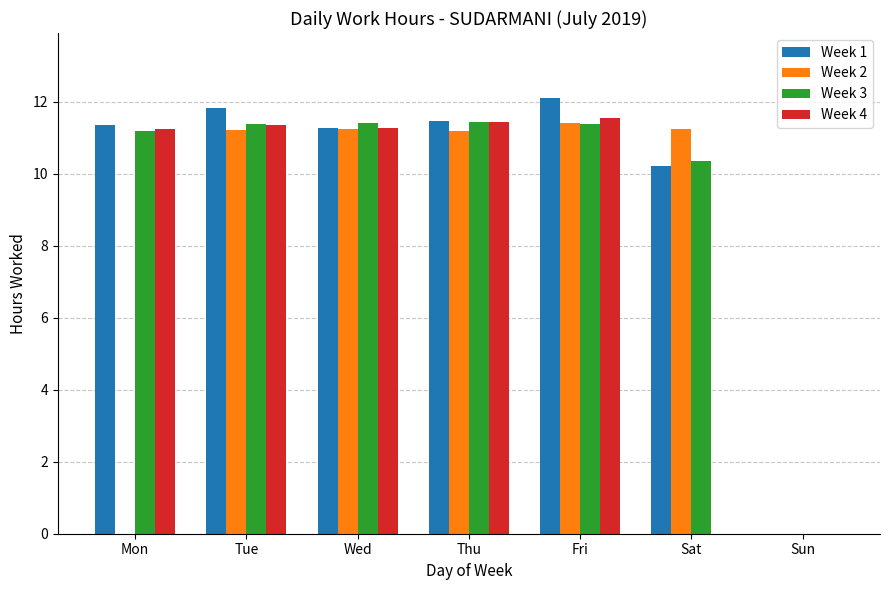

Is the value of Week 2 at Fri greater than the value of Week 4 at Sun?

Yes